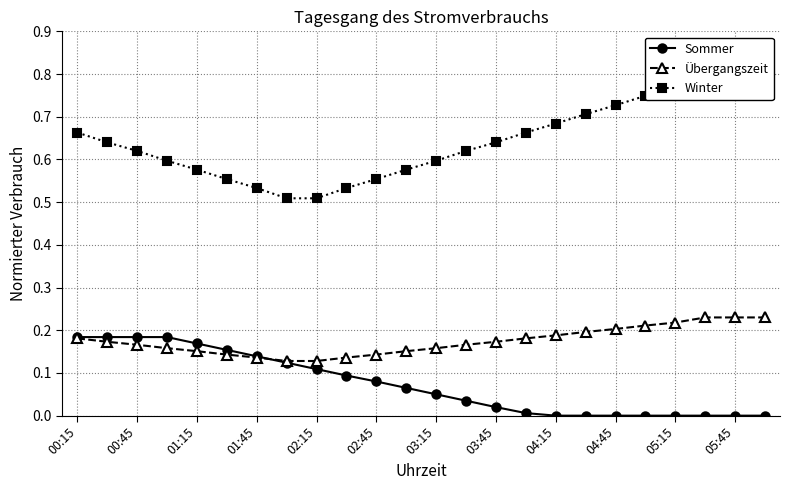

The value of Übergangszeit at 03:15 is 0.1. True or false?

False